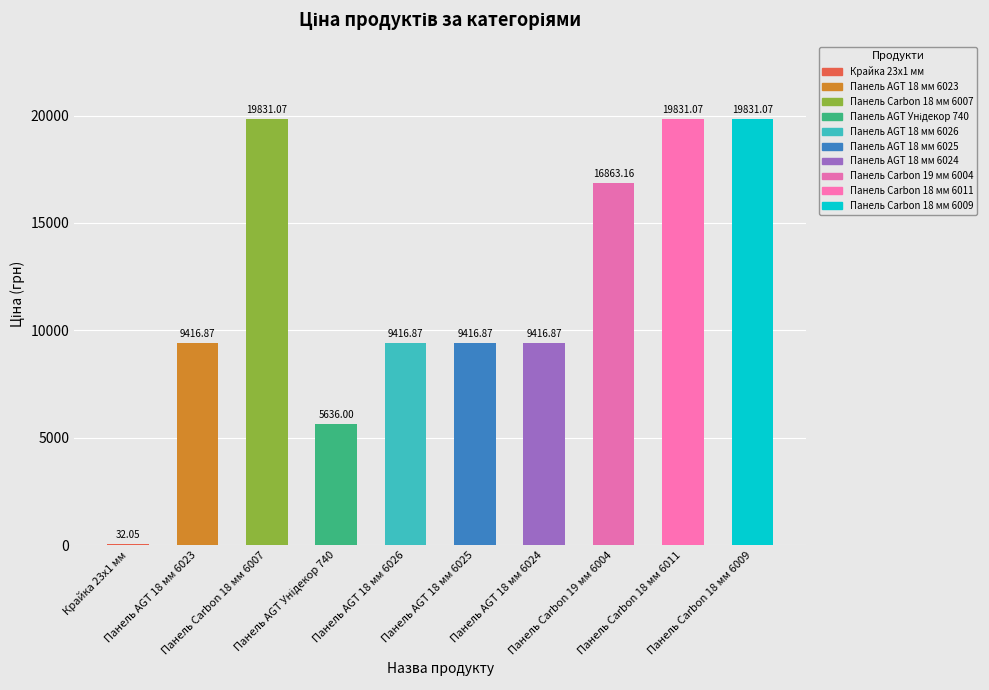

Which category has the highest value across all series?

Панель Carbon 18 мм 6007